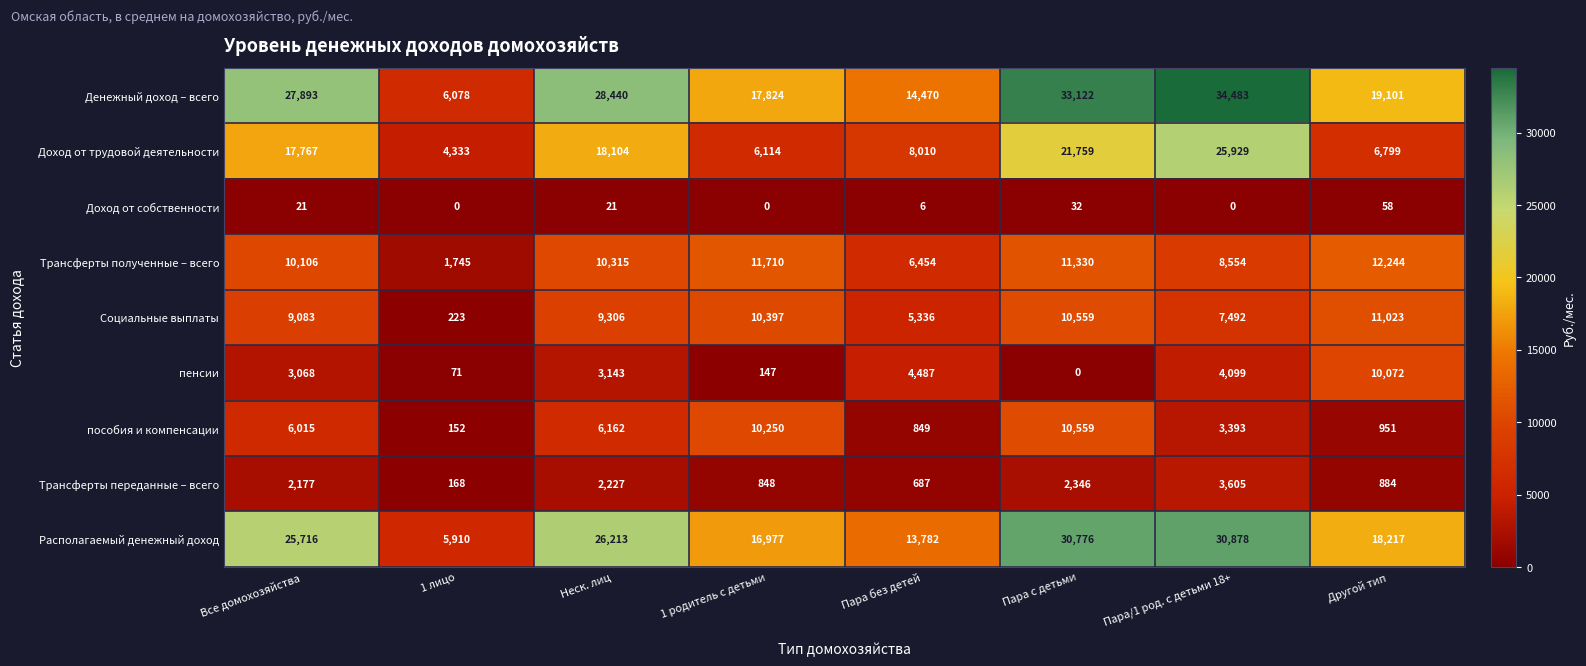

True or false: Доход от собственности has a value of -40 at 1 лицо.

False